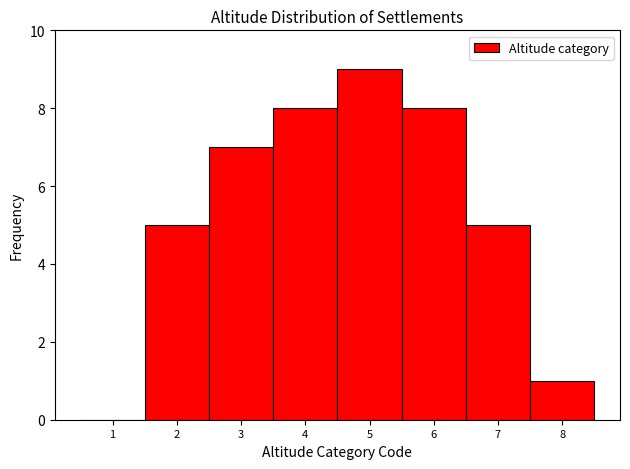

Which range on the x-axis has the tallest bar?

4.5 to 5.5